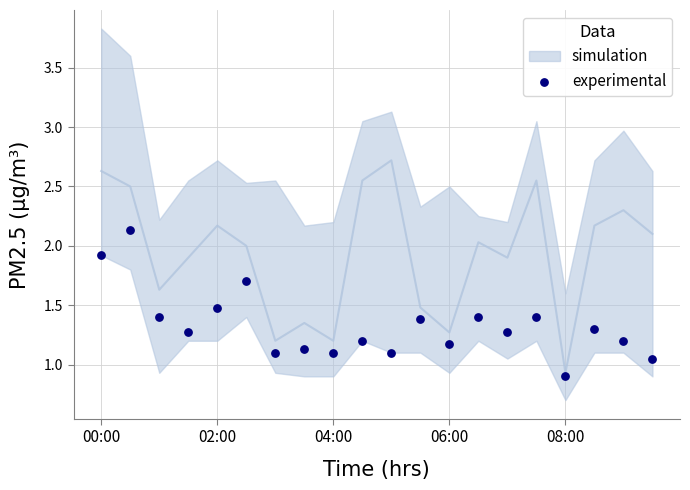

What is the range of Y values (max minus min)?

1.2